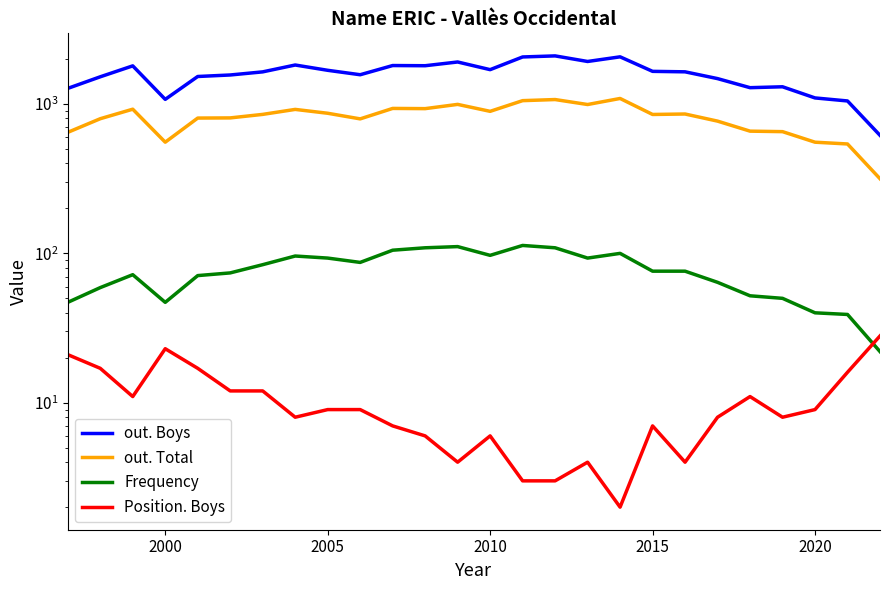

At how many categories does at least one series exceed 1155?

22